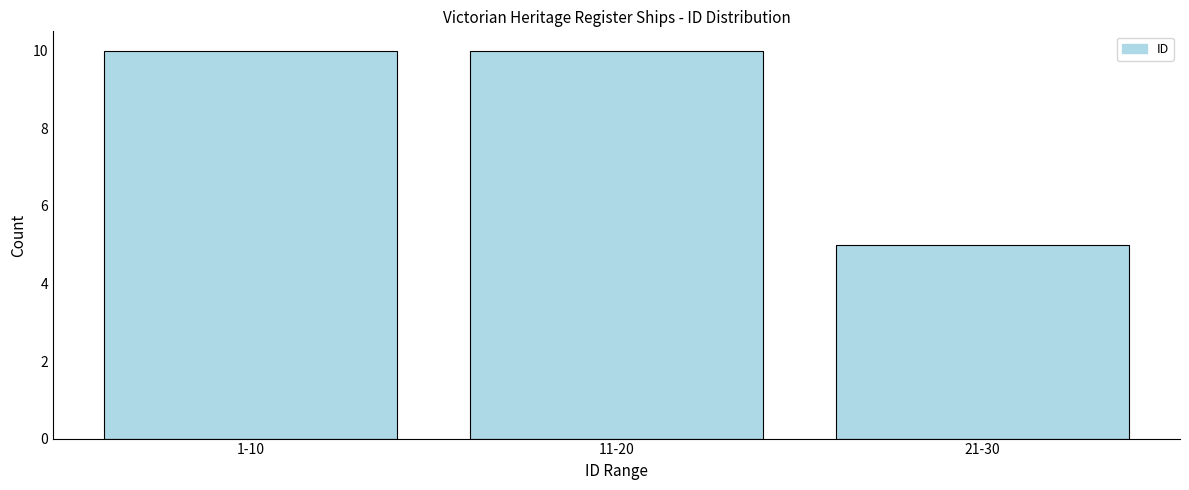

Reading left to right, transcribe all the data shown in this chart.

10	10	5